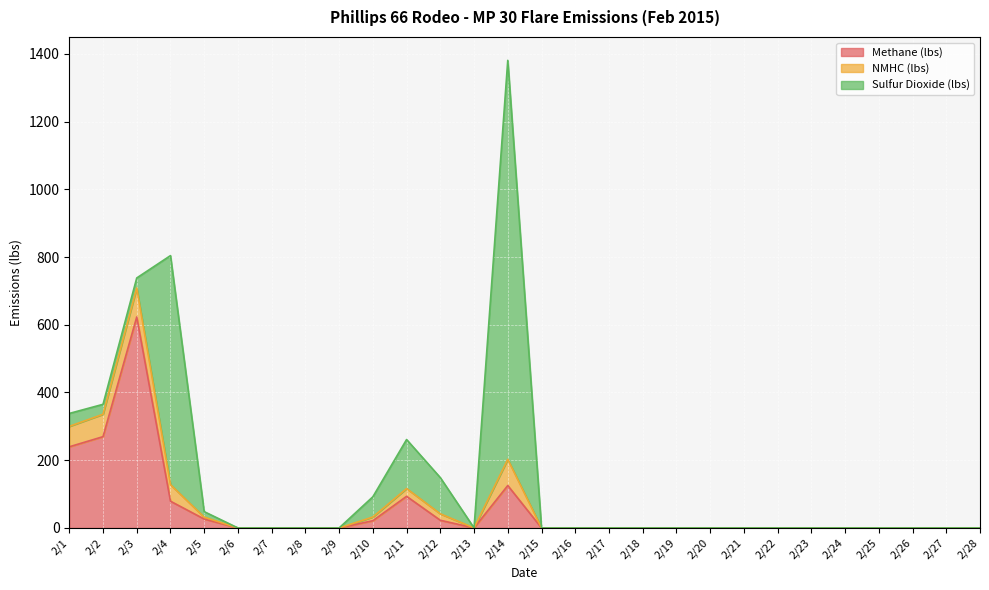

What is the difference between the maximum and minimum values in the Methane (lbs) series?

623.0